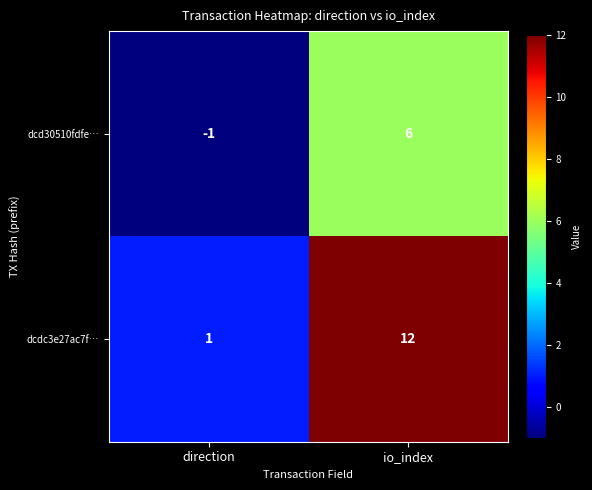

Which series has the largest total across all categories?

dcdc3e27ac7f…